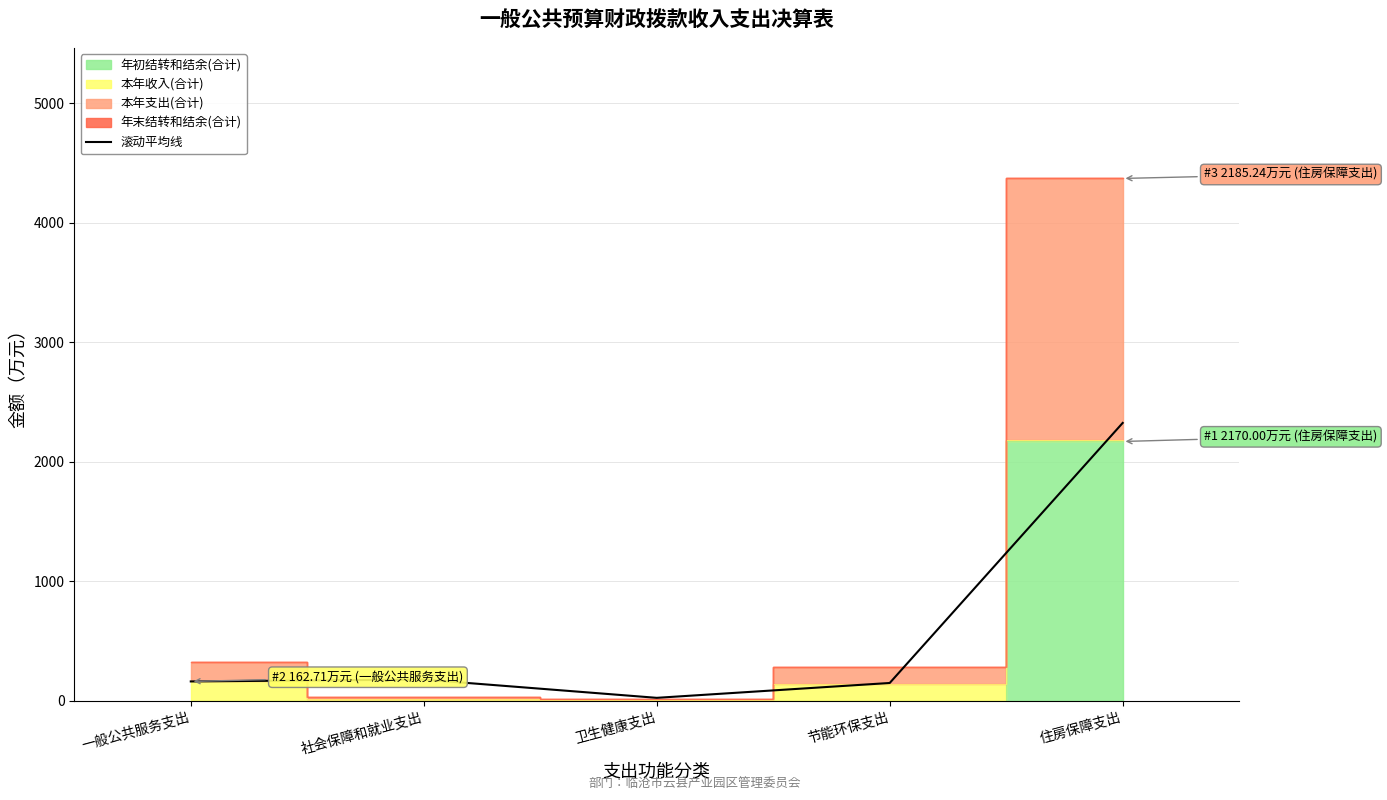

Rank the categories by value from lowest to highest.

卫生健康支出, 节能环保支出, 一般公共服务支出, 社会保障和就业支出, 住房保障支出